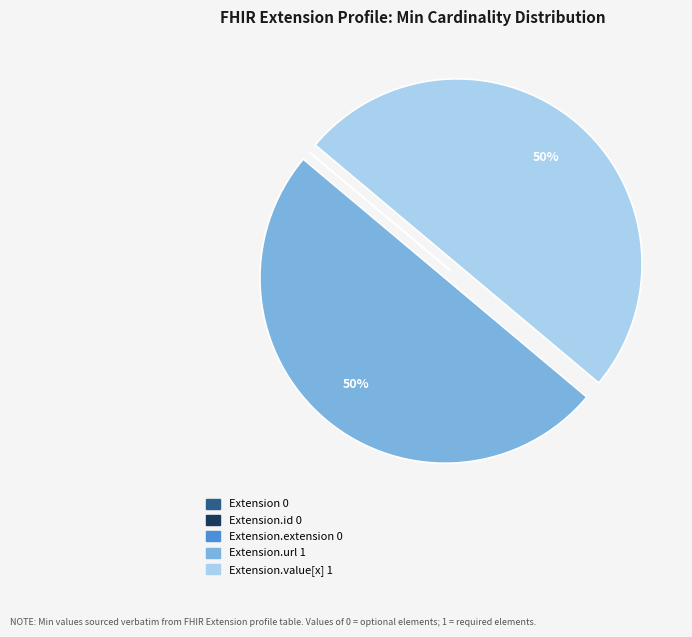

To the nearest percent, what is the difference between the largest and smallest slice percentages?

50%